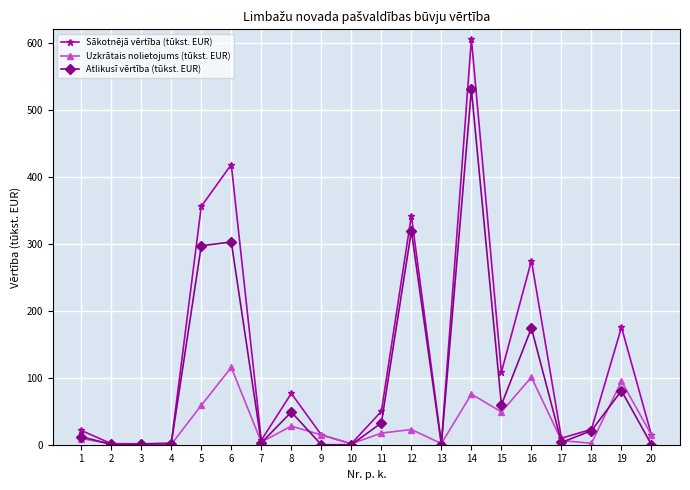

Is it true that Sākotnējā vērtība (tūkst. EUR) equals 371.2 at 16?

False